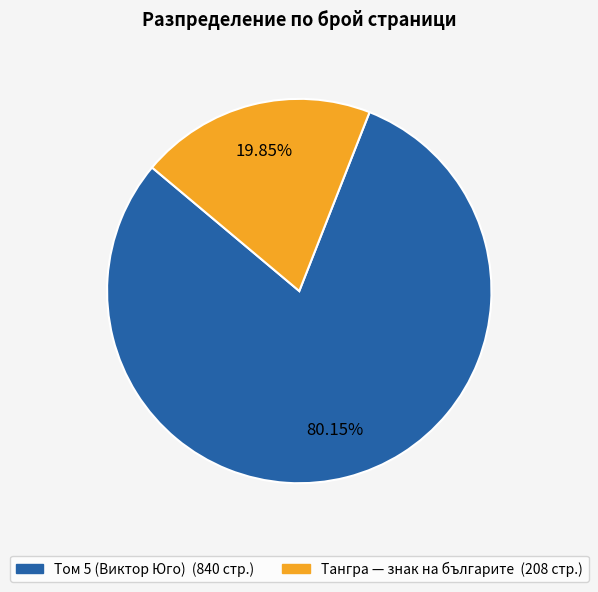

How many slices are in this pie chart?

2